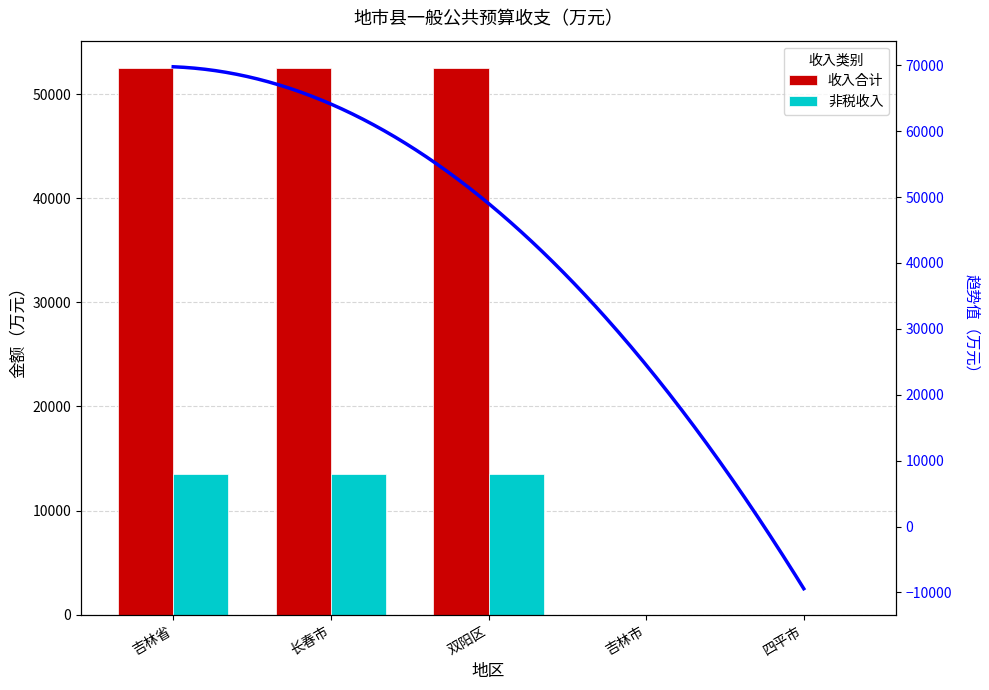

What are all the series names shown in the legend?

收入合计, 非税收入